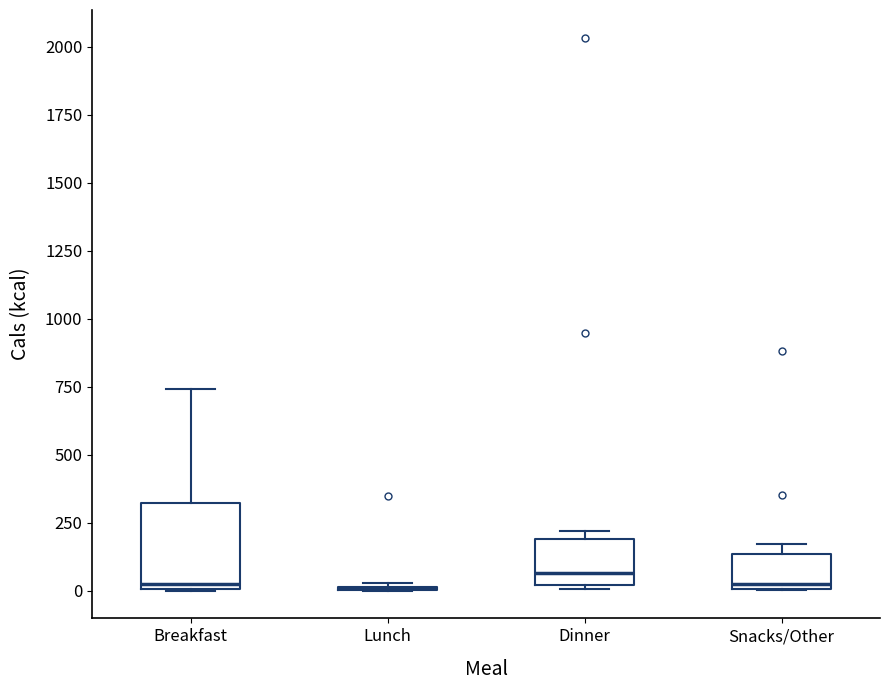

Which box is the tallest, from its lower edge to its upper edge?

Breakfast